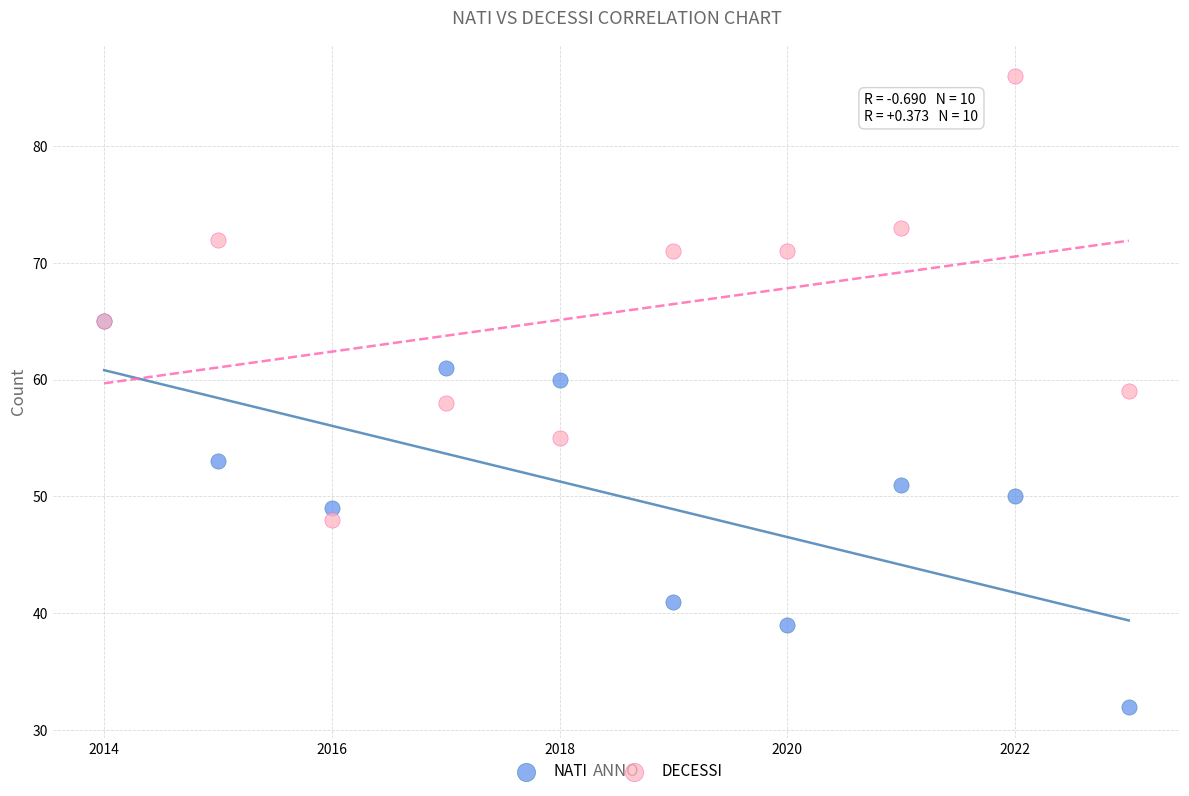

What are all the series names shown in the legend?

NATI, DECESSI